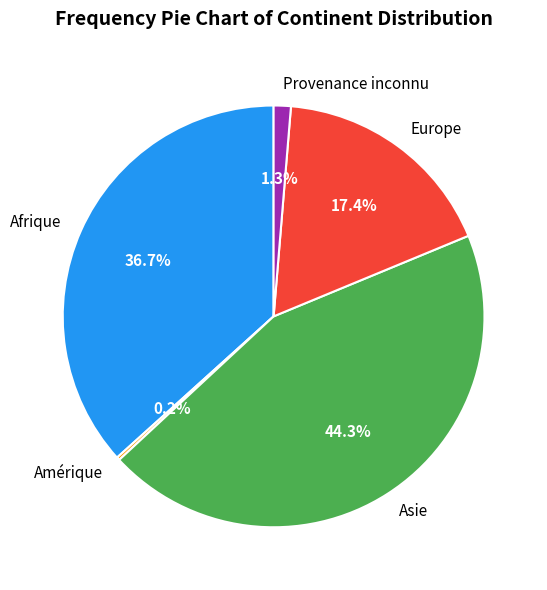

Combined, what portion of the pie is Provenance inconnu and Afrique?

38.0%